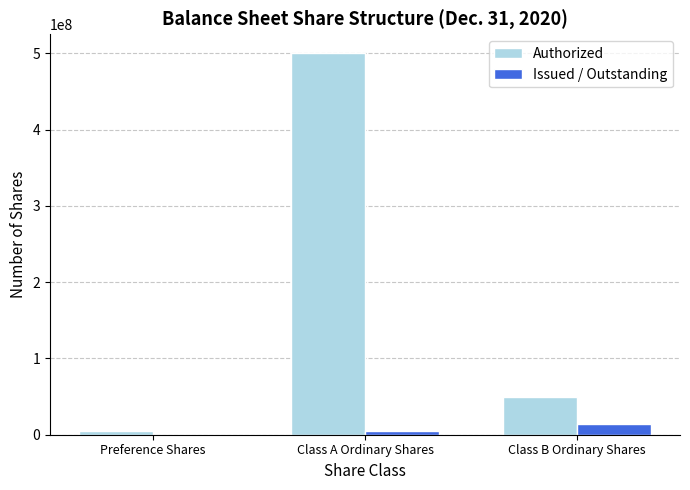

Reading left to right, what are all the values shown in this chart?

Authorized: Preference Shares=5000000	Class A Ordinary Shares=500000000	Class B Ordinary Shares=50000000
Issued / Outstanding: Preference Shares=0	Class A Ordinary Shares=5417538	Class B Ordinary Shares=14375000